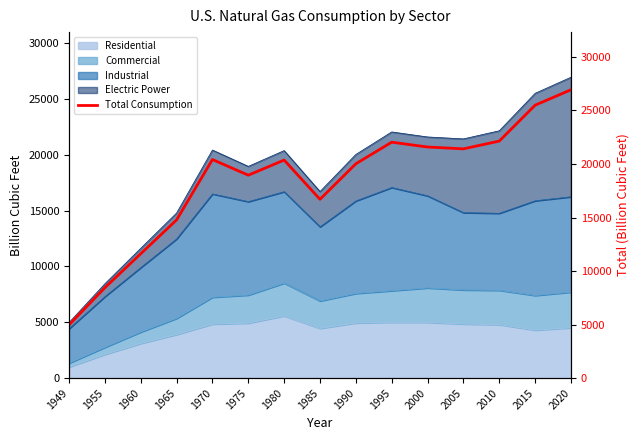

Reading right to left, extract all data points from this chart.

2020=26933.0	2015=25494.1	2010=22141.3	2005=21414.7	2000=21587.7	1995=22037.4	1990=20022.1	1985=16700.9	1980=20368.1	1975=18954.6	1970=20417.2	1965=14779.2	1960=11619.5	1955=8448.4	1949=4971.2